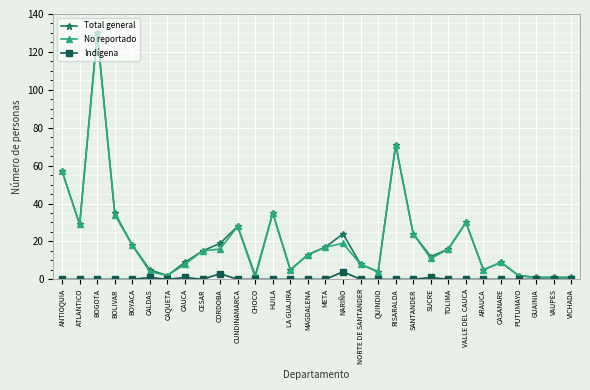

In Indígena, how many points are higher than both neighbors (excluding endpoints)?

5